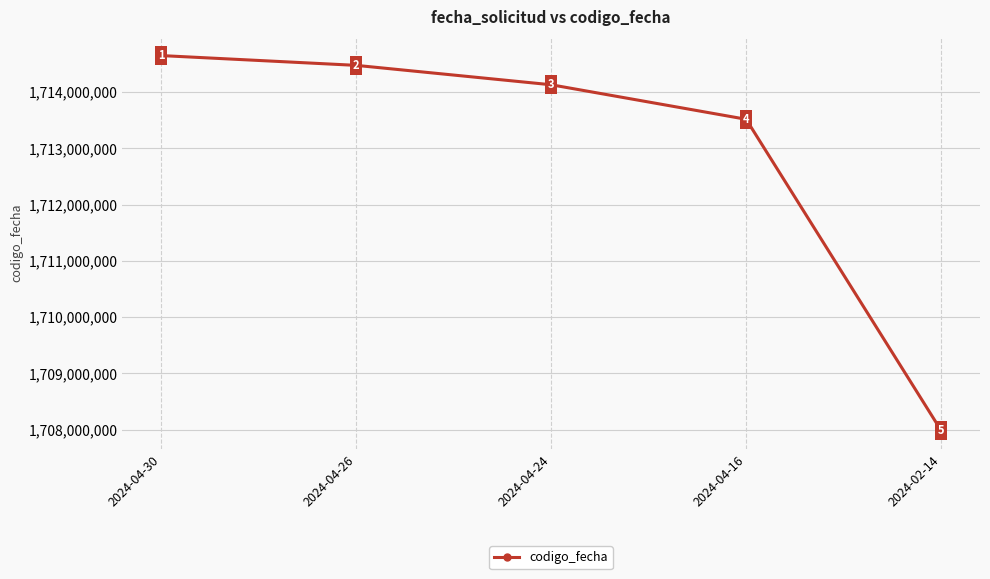

What is the maximum value shown in the chart?

1714651410